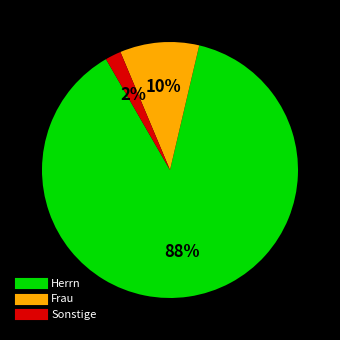

To the nearest percent, what is the average slice percentage?

33%